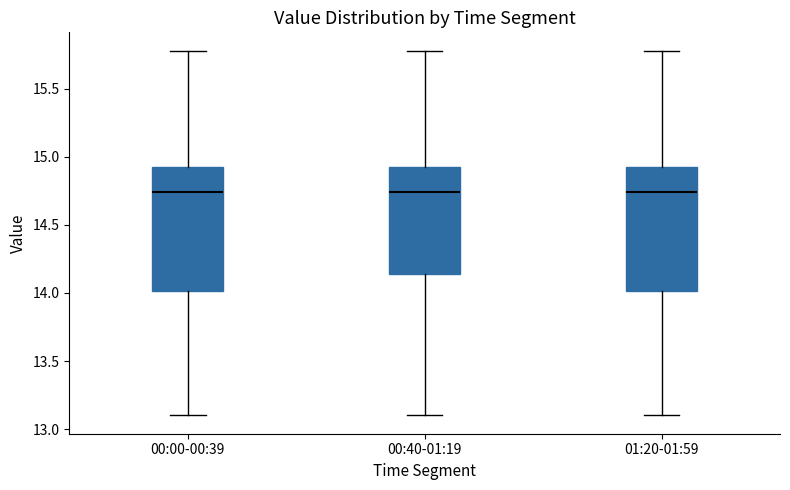

Reading left to right, read every box against the y-axis: the position of its median line, the range the box covers, and the ends of its whiskers. The values are not printed on the chart, so give them approximately, as read against the axis.

00:00-00:39: median 14.75, box 14.00 to 14.90, whiskers 13.10 to 15.80
00:40-01:19: median 14.75, box 14.15 to 14.90, whiskers 13.10 to 15.80
01:20-01:59: median 14.75, box 14.00 to 14.90, whiskers 13.10 to 15.80